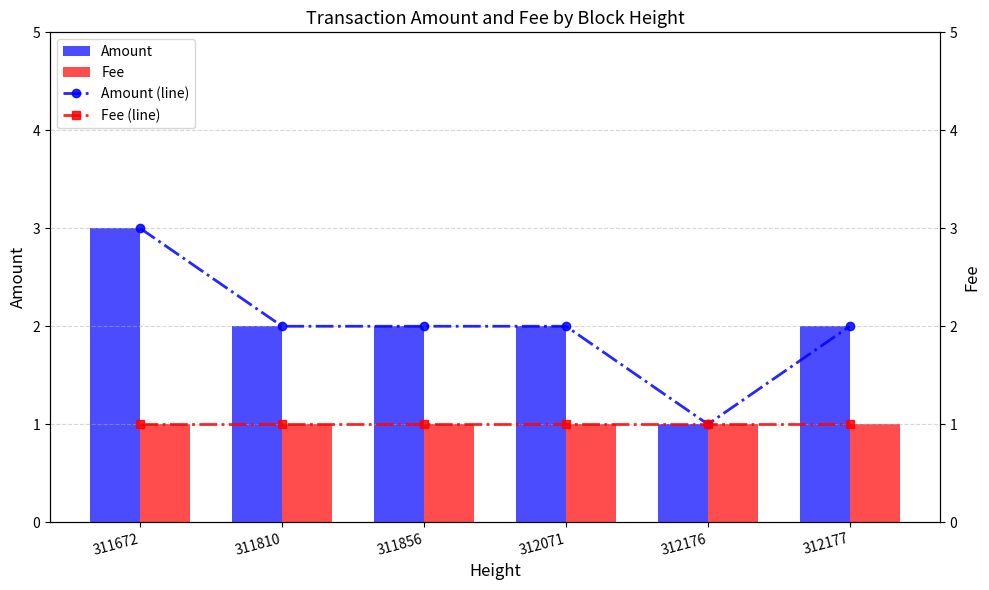

How many categories are shown in the chart?

6